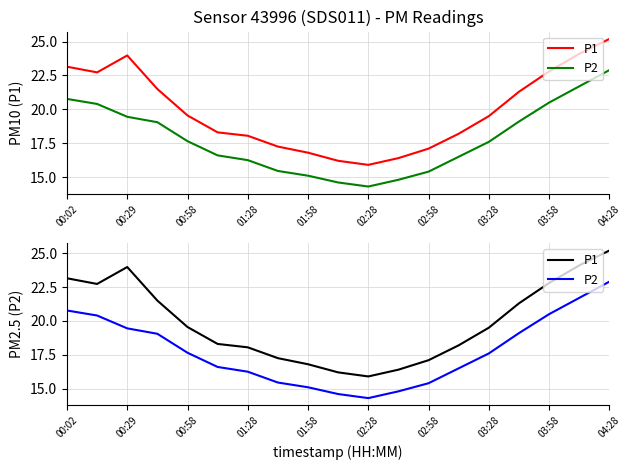

What is the value of the P1 point at the 14th from the left?

18.2